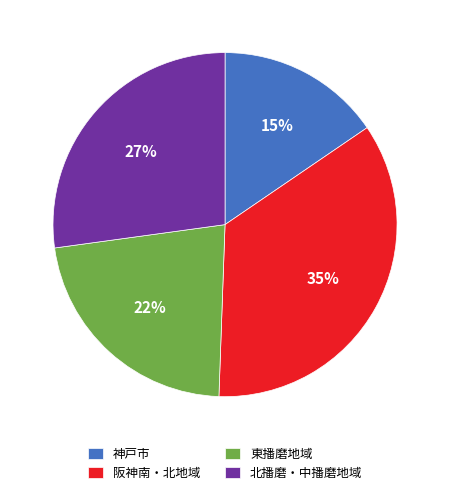

The 神戸市 slice represents 15% of the pie. True or false?

True